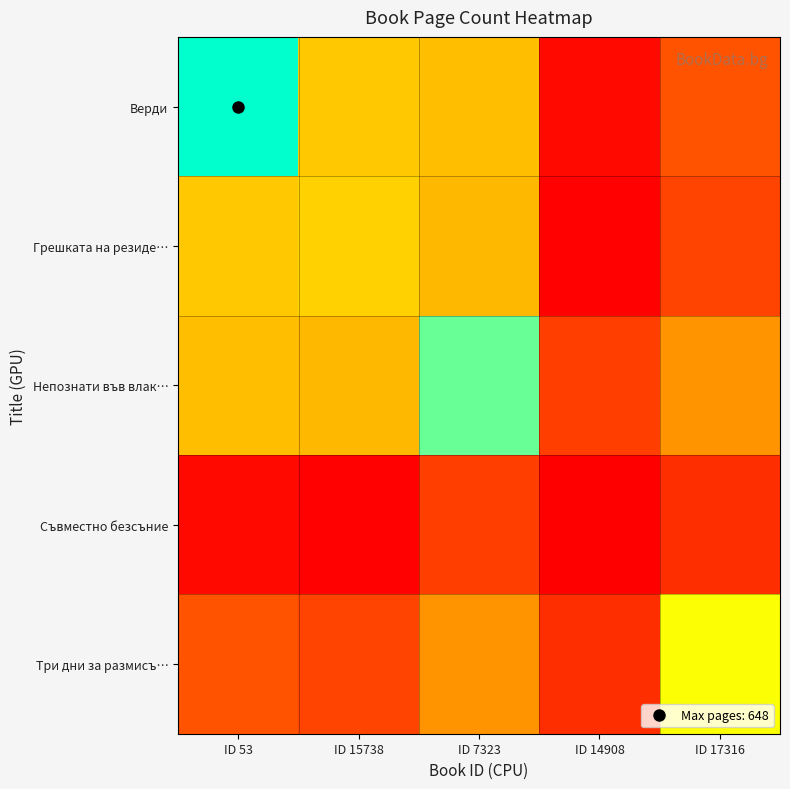

What is the spread (max minus min) of values at ID 14908?

0.2